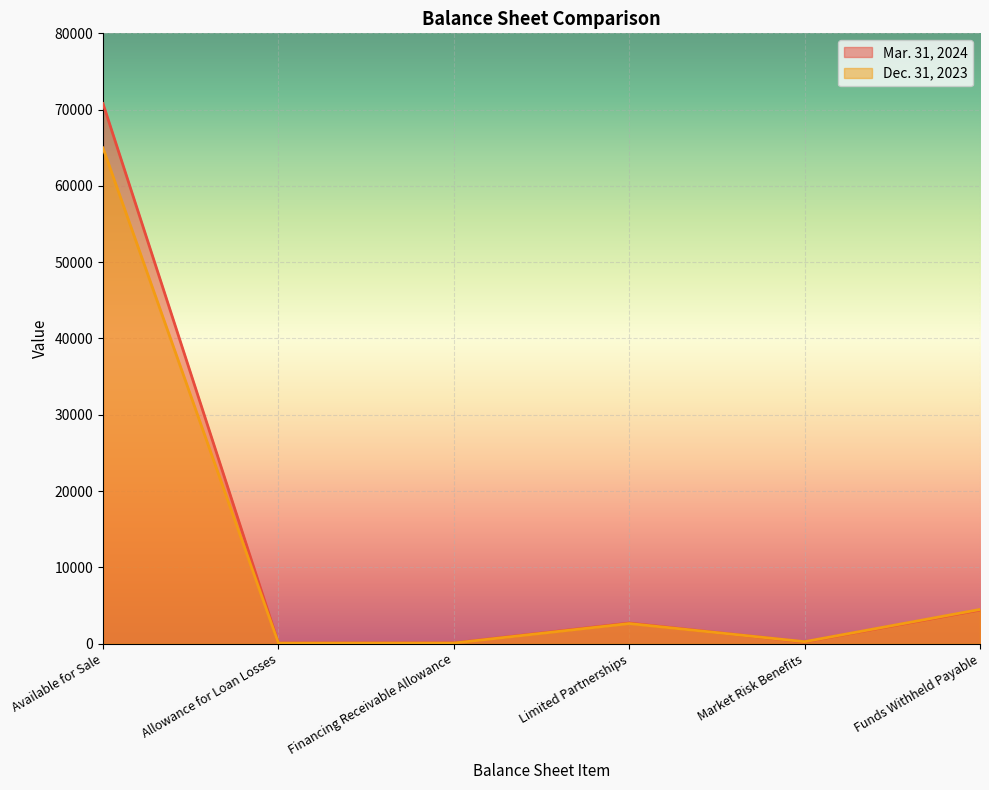

How many data points in Dec. 31, 2023 are less than 2635?

3